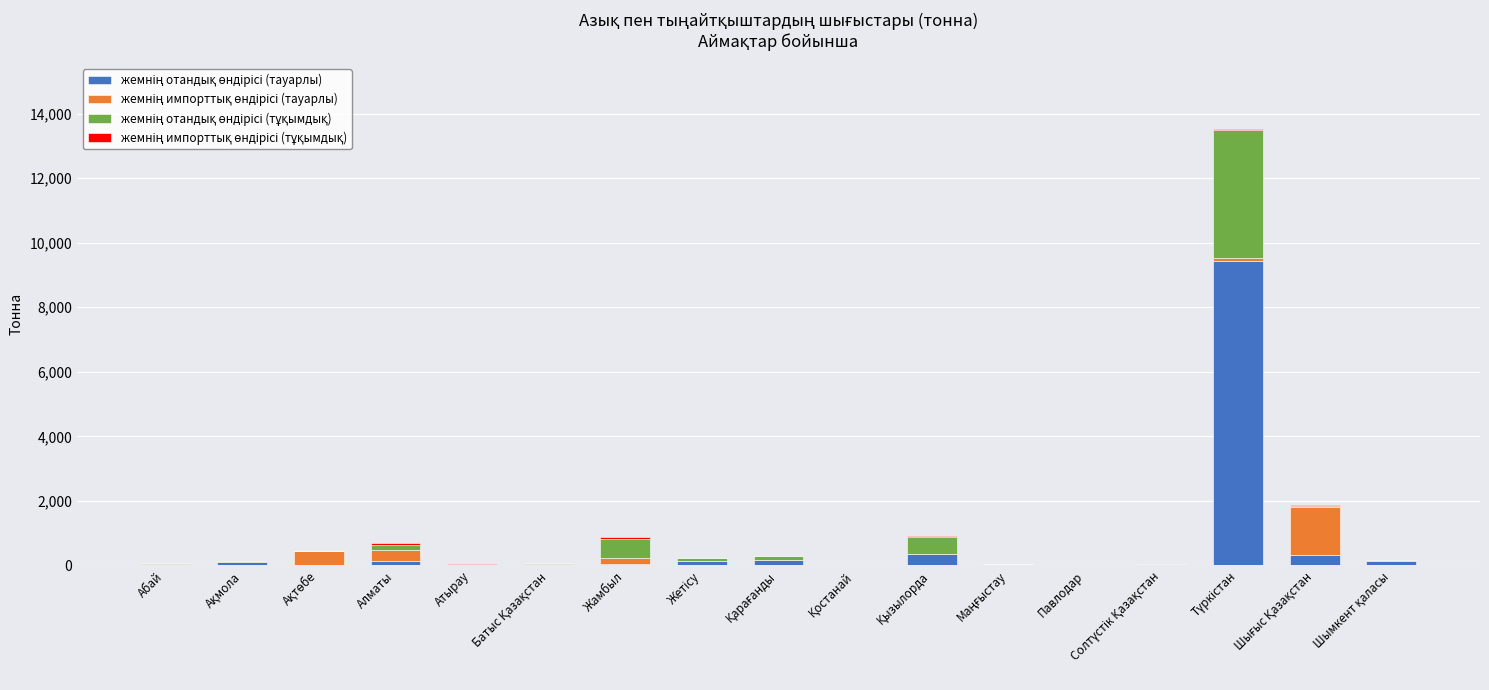

Count the number of categories in the chart.

17